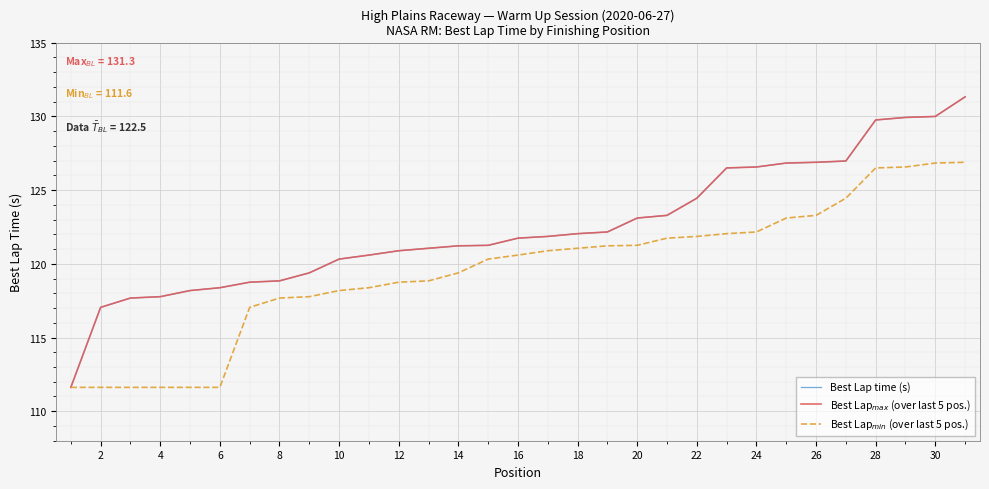

Does the chart display data point markers on the line(s)?

No